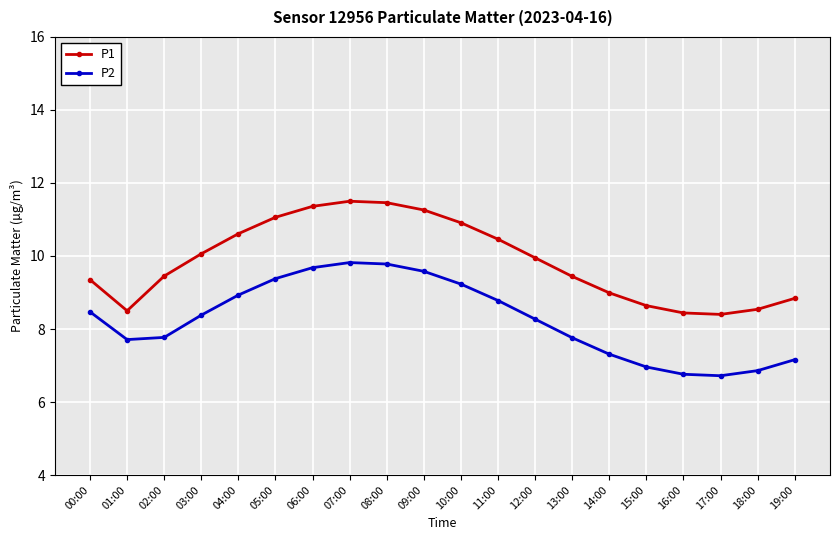

Is the value of P1 at 08:00 greater than the value of P2 at 19:00?

Yes